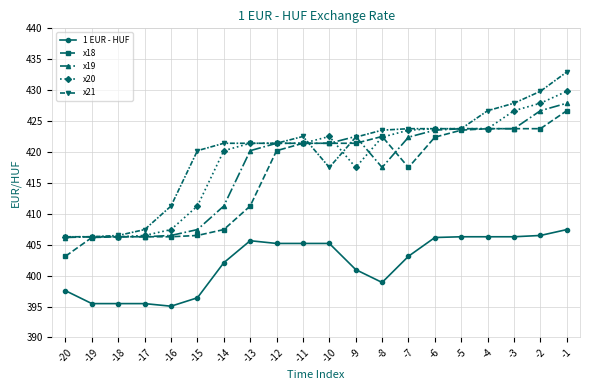

Which series ends up on top after the final intersection of x21 and x18?

x21